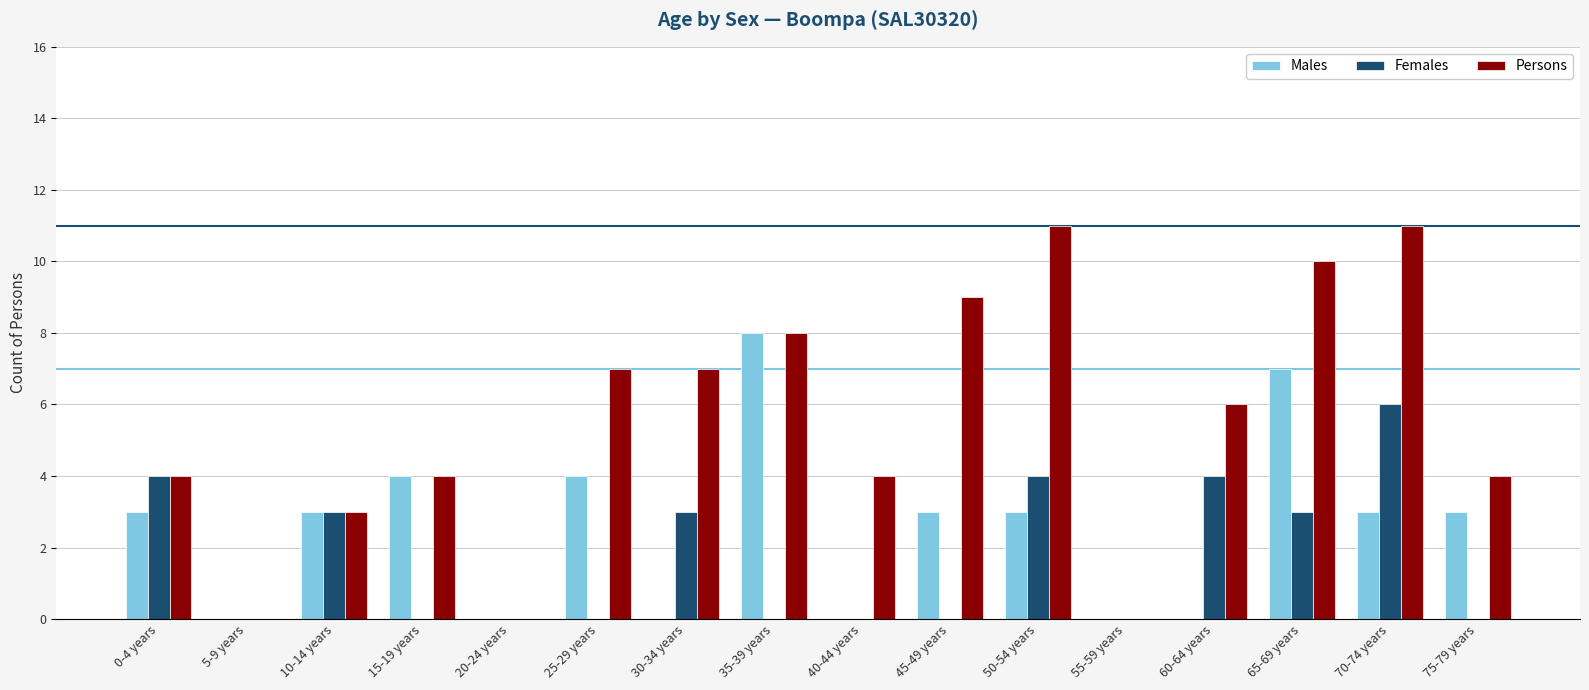

What is the maximum value for Males?

8